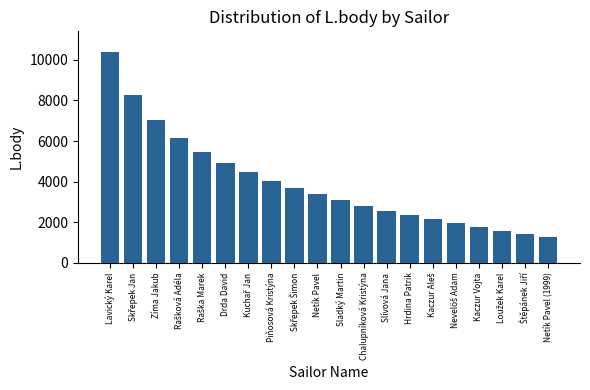

Are the bars horizontal?

No